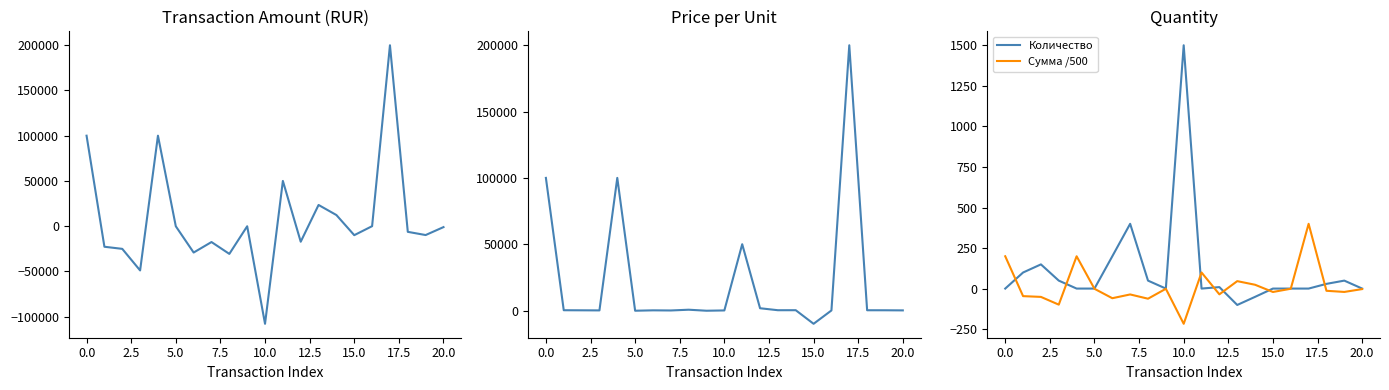

Does the chart display data point markers on the line(s)?

No